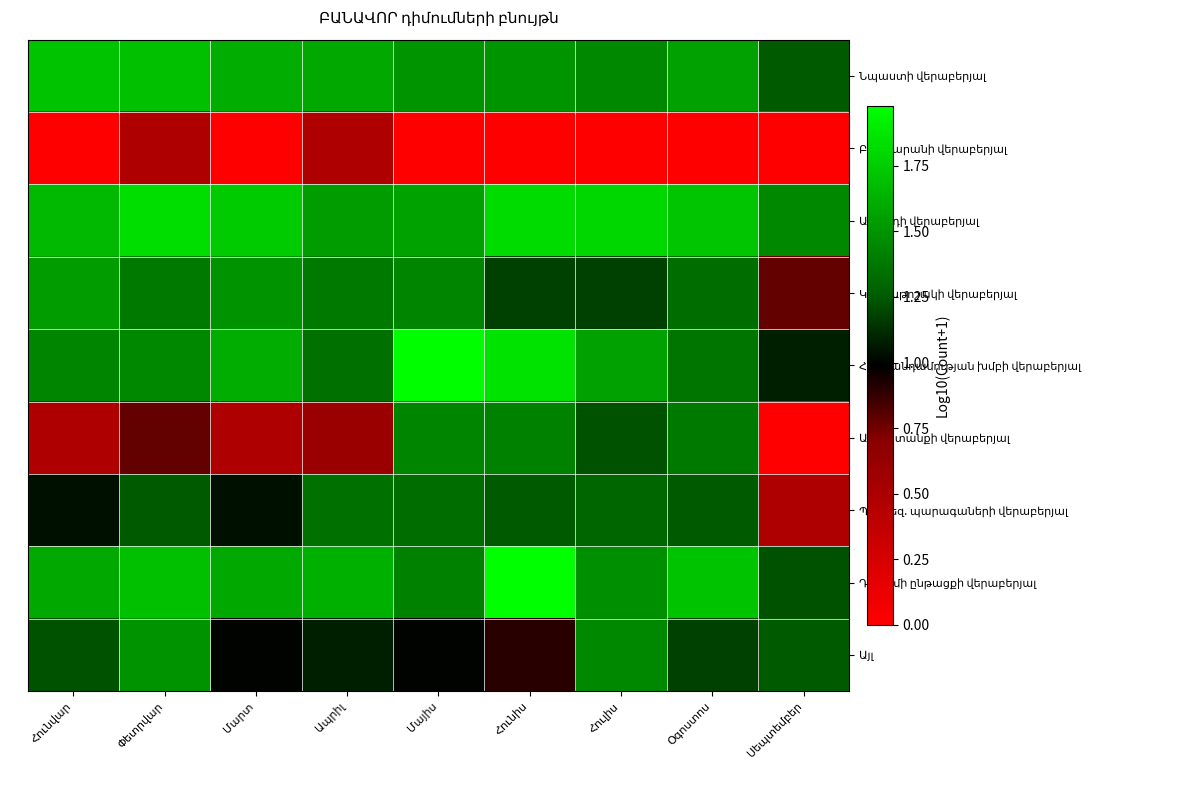

List the series in order of their peak value, highest first.

Դիմումի ընթացքի վերաբերյալ, Հաշմանդամության խմբի վերաբերյալ, Ավանդի վերաբերյալ, Նպաստի վերաբերյալ, Կենսաթոշակի վերաբերյալ, Այլ, Աշխատանքի վերաբերյալ, Պրոթեզ. պարագաների վերաբերյալ, Բնակարանի վերաբերյալ